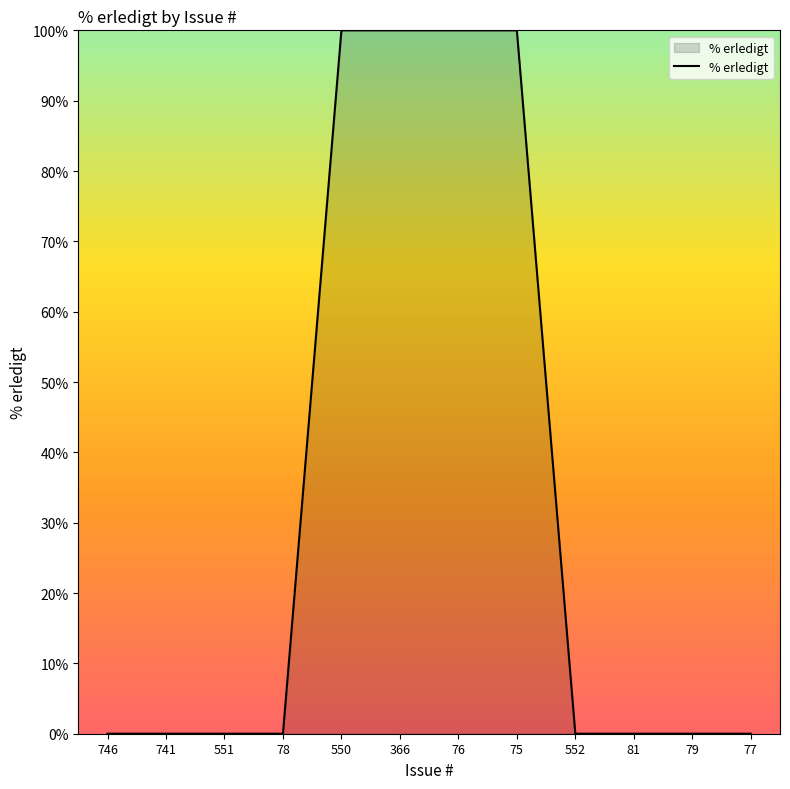

The chart shows a value of 52 at 551. True or false?

False